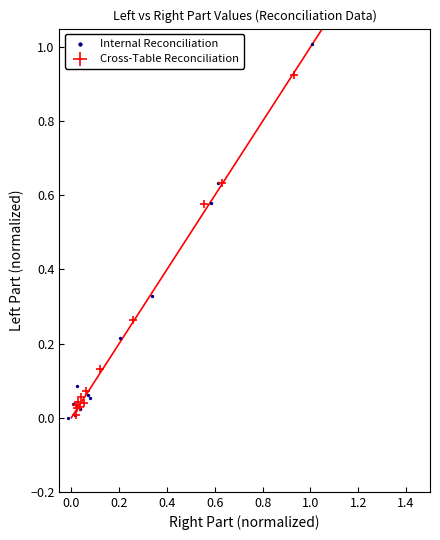

What are all the series names shown in the legend?

Internal Reconciliation, Cross-Table Reconciliation